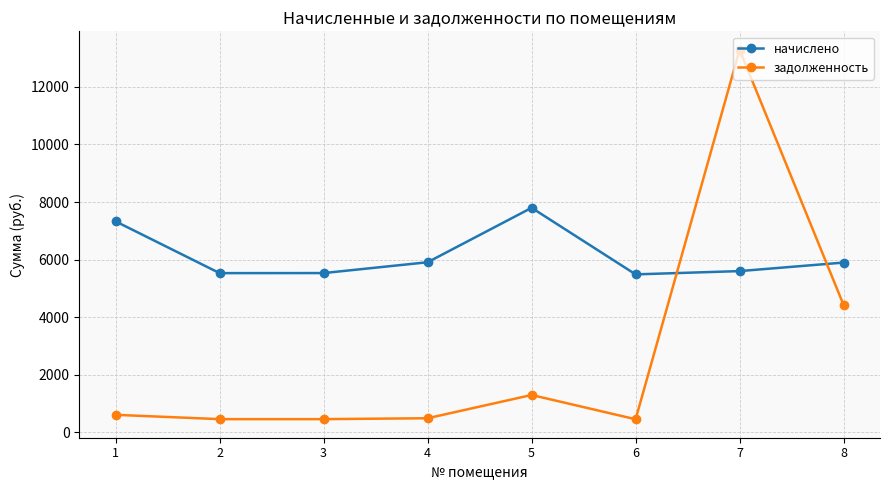

What is the value of the начислено point at the 2nd from the left?

5532.2